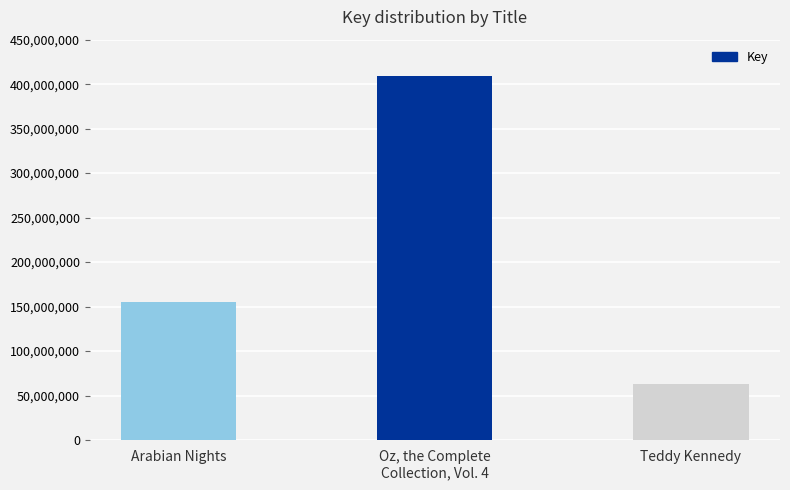

Are the bars grouped side by side (vs. stacked)?

No